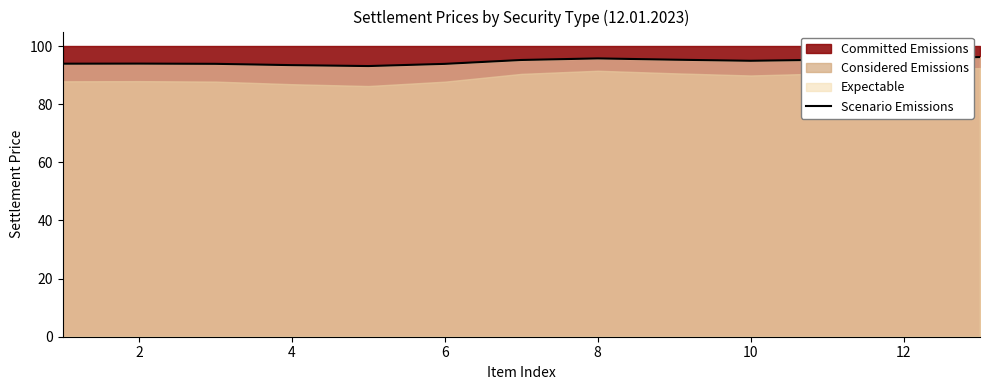

The Scenario Emissions series shows 150.0 at 8. True or false?

False